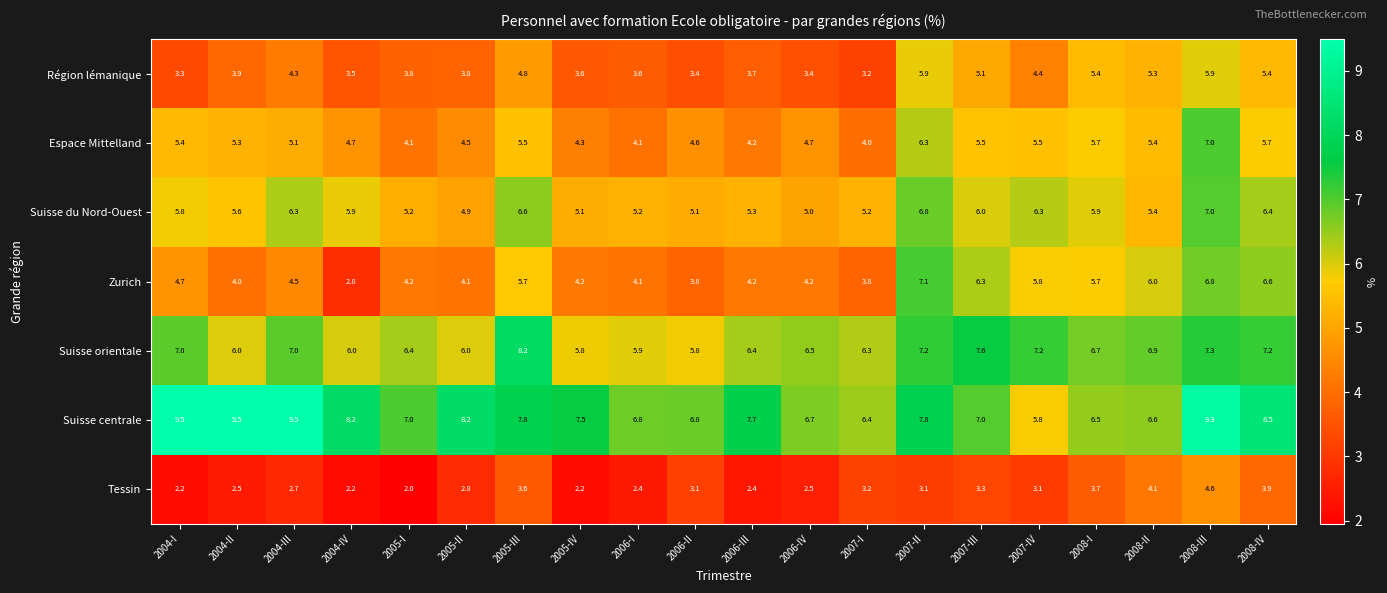

At how many categories does at least one series exceed 2?

20